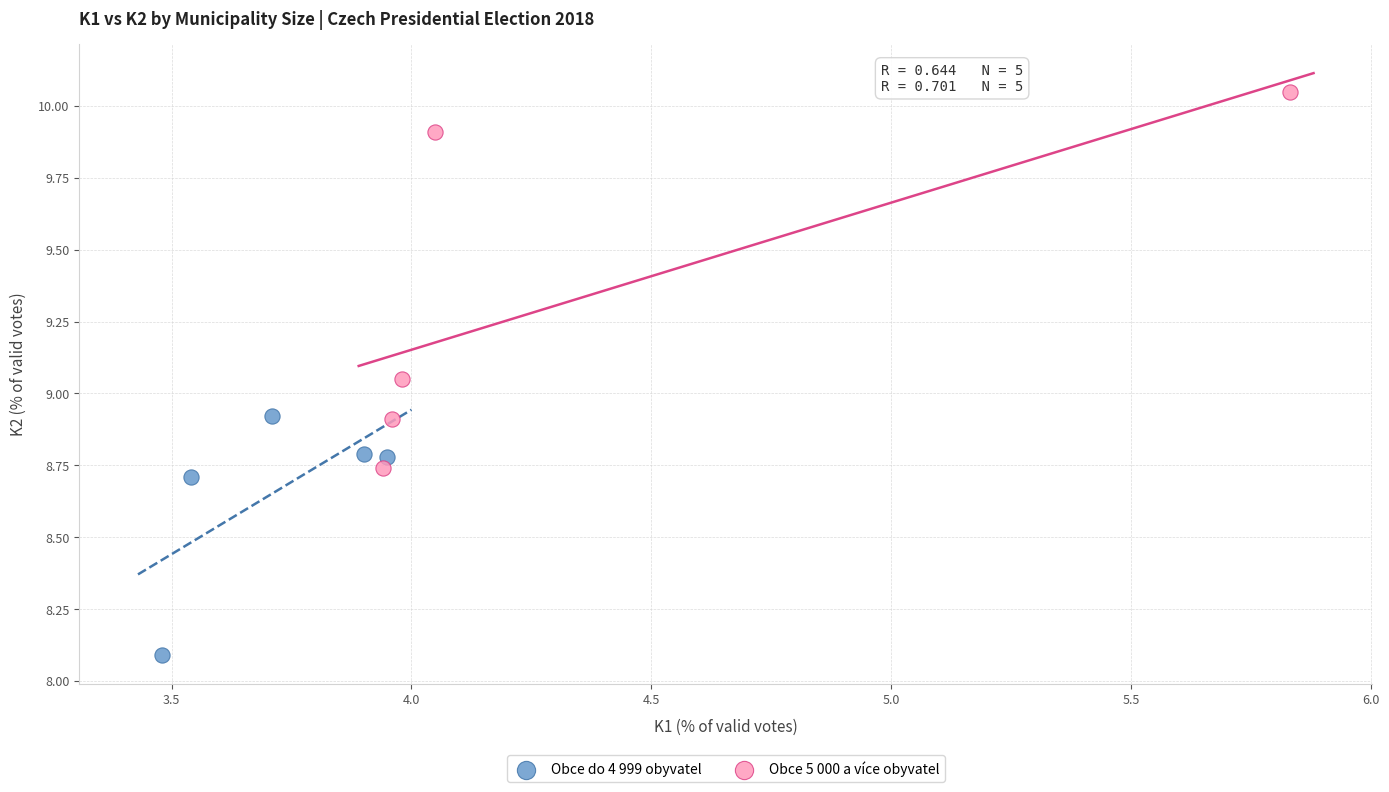

Which series reaches the minimum Y coordinate?

Obce do 4 999 obyvatel